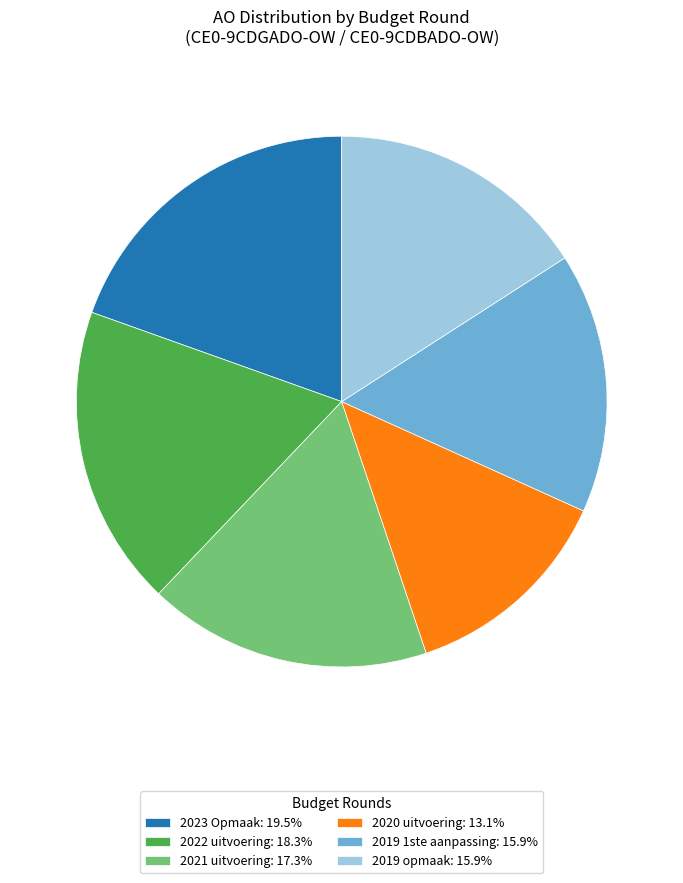

Does any single category account for the majority?

No